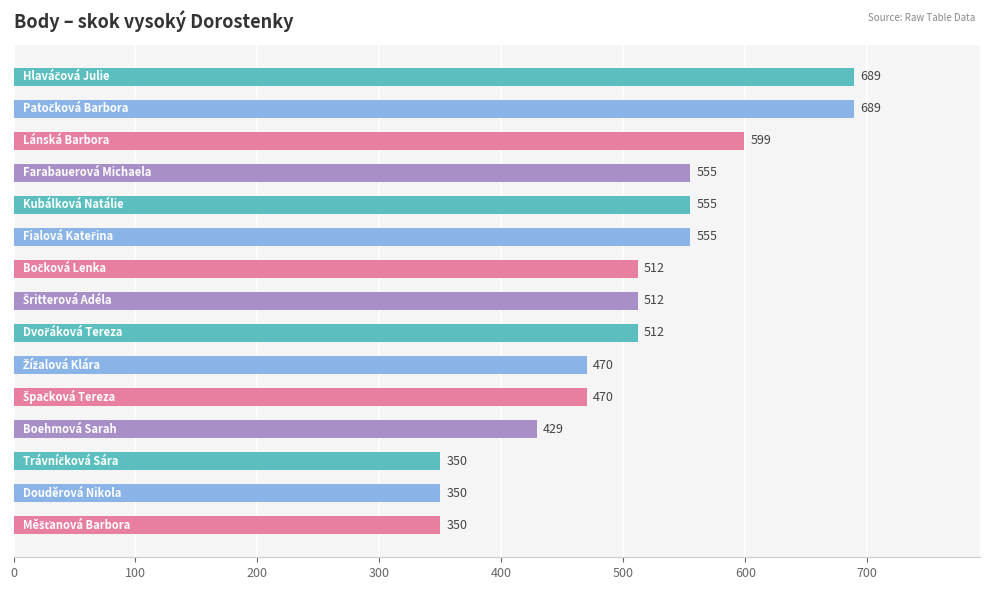

How many categories are shown in the chart?

15